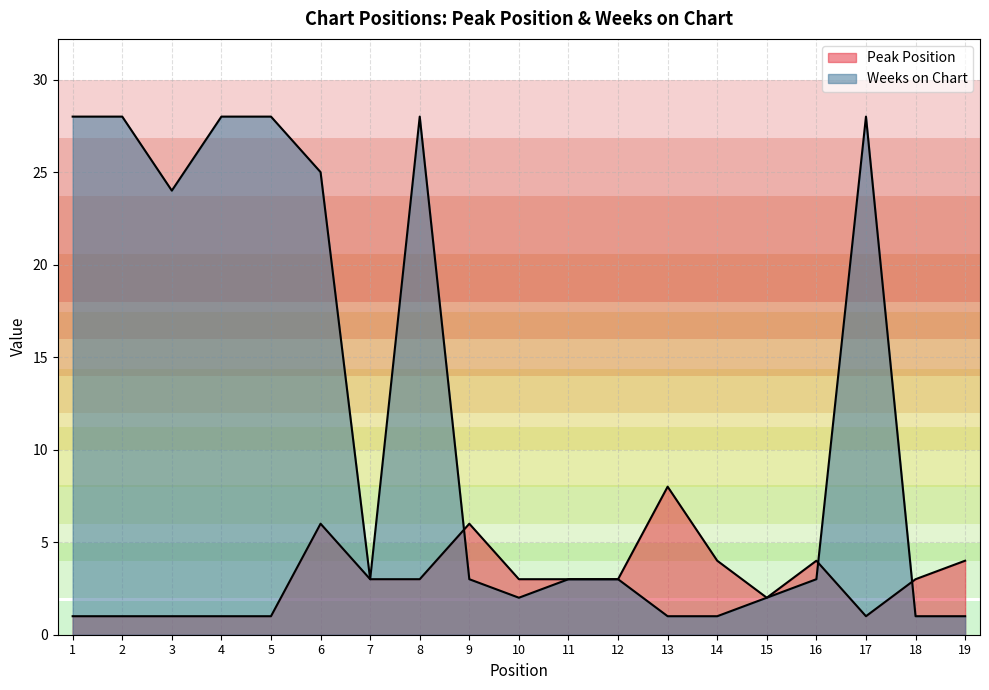

What is the sum of all Weeks on Chart values?

240